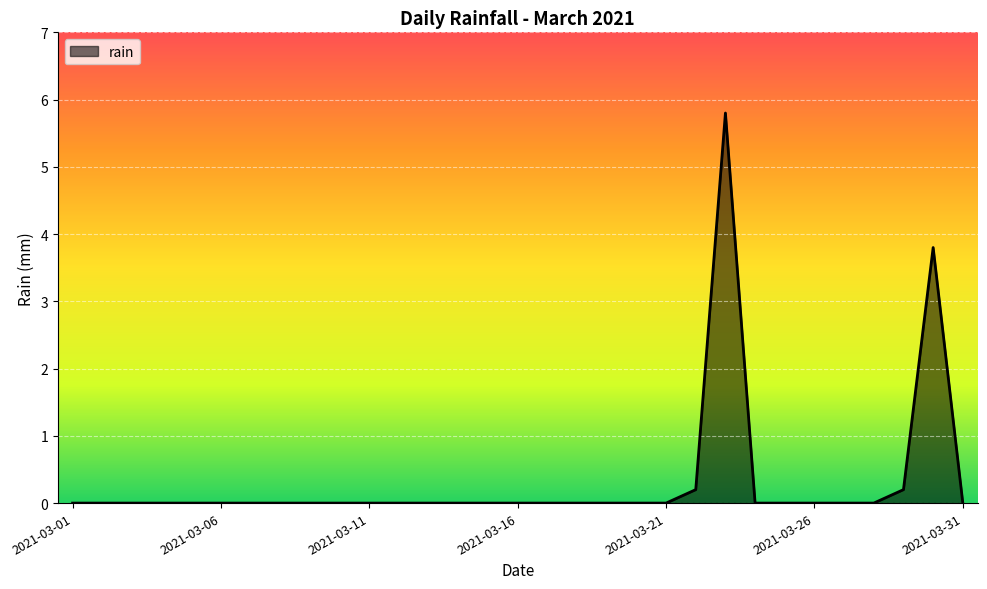

Does the chart have visible grid lines?

Yes